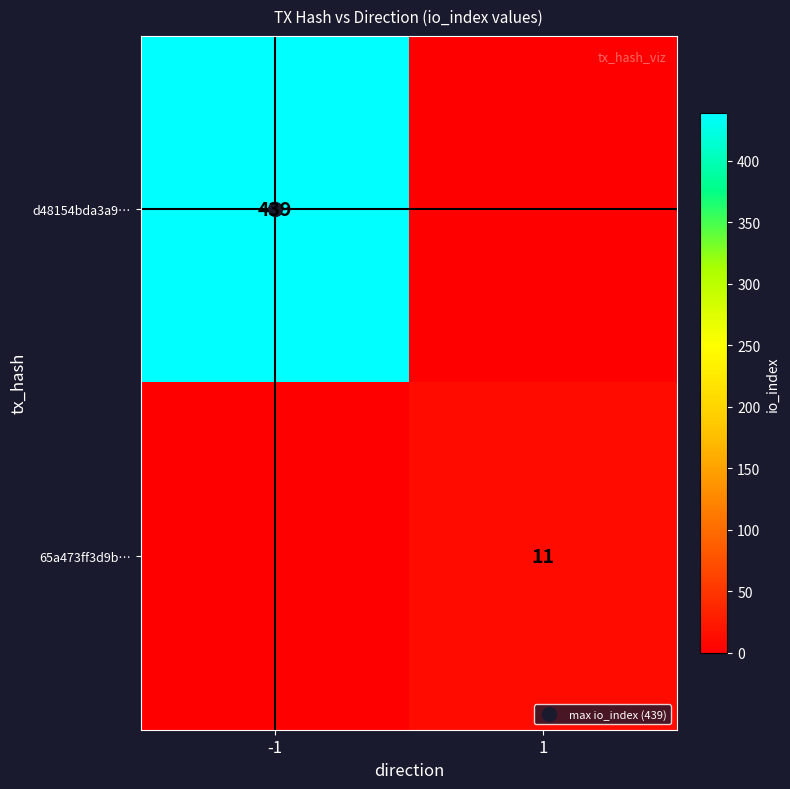

How many data points does each series have?

2